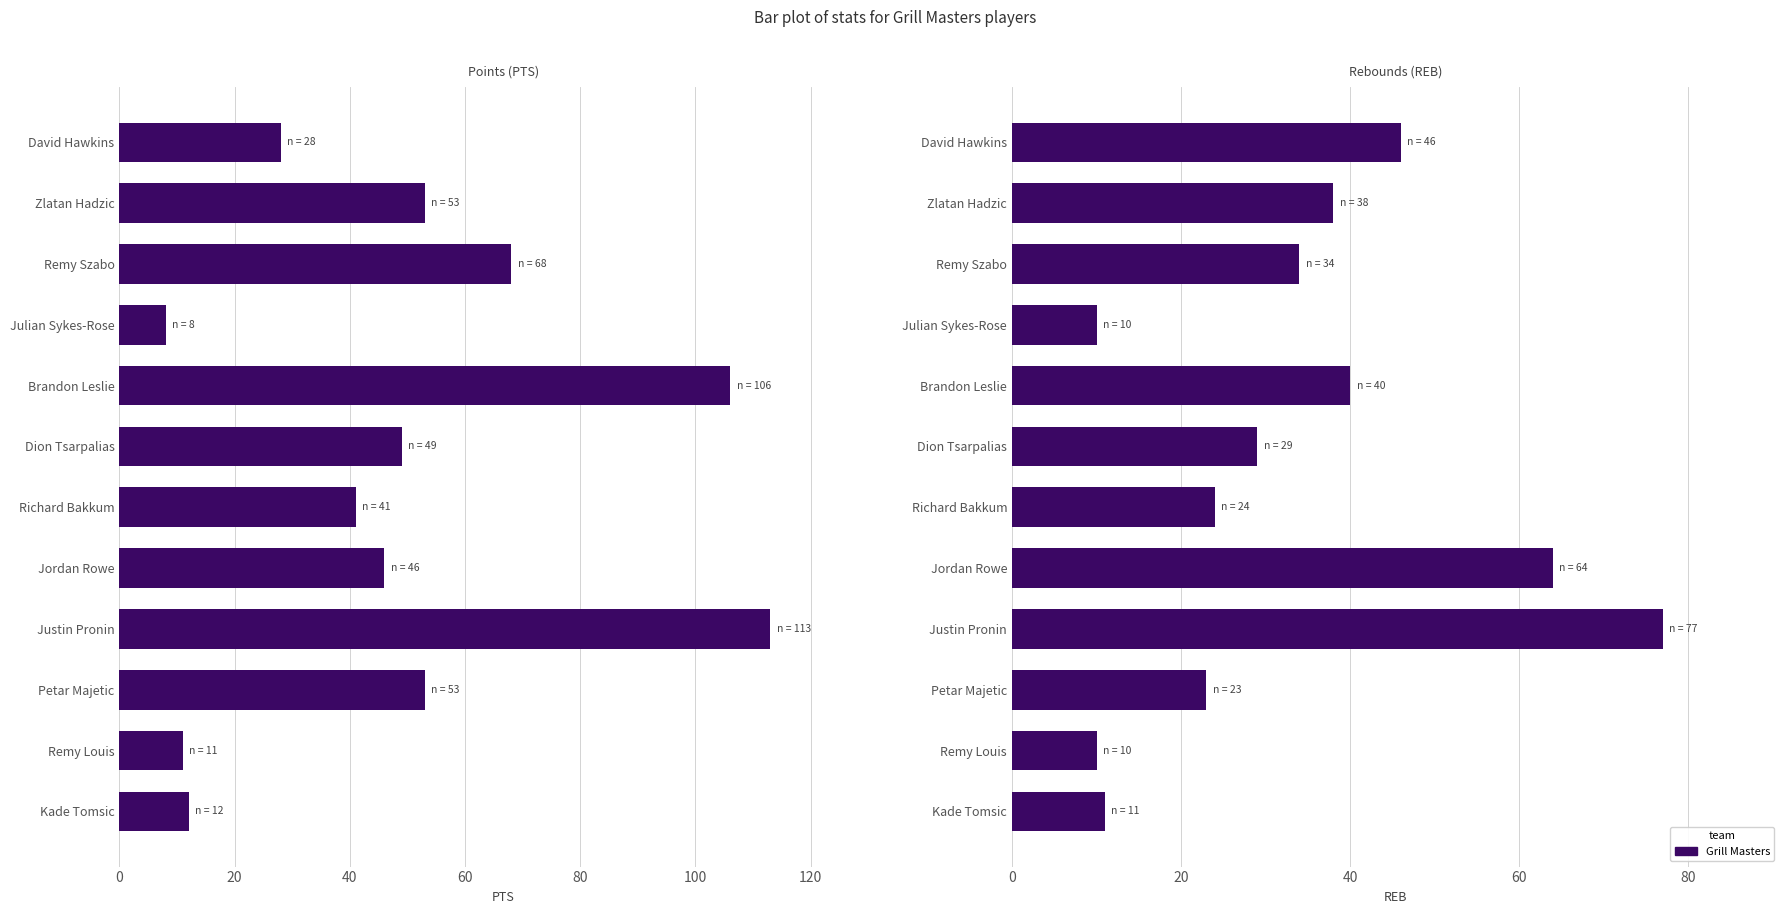

What is the label of the 4th bar from the right?

Justin Pronin